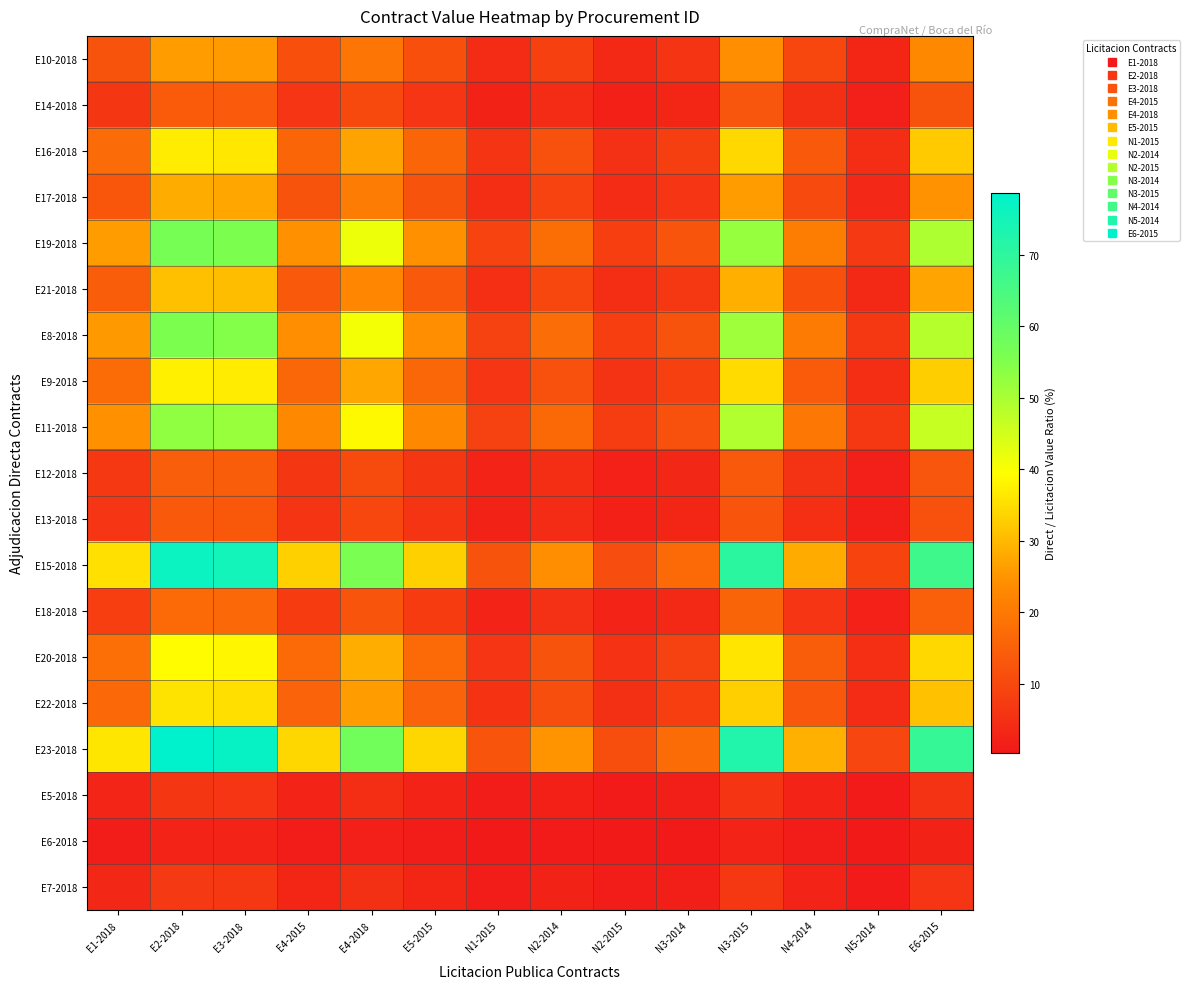

What is the smallest value displayed?

0.3